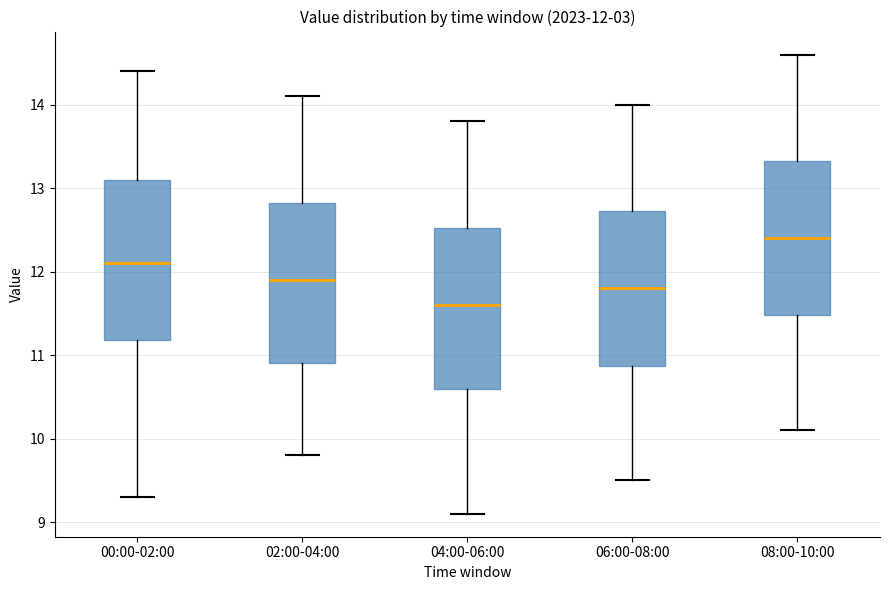

Which box has the lowest median line?

04:00-06:00